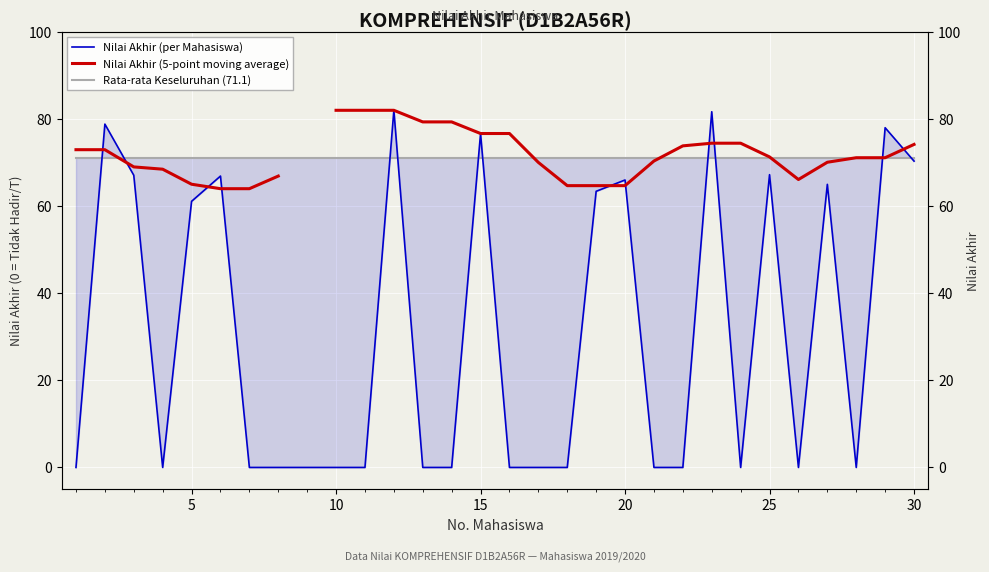

What are all the series names shown in the legend?

Nilai Akhir (per Mahasiswa), Nilai Akhir (5-point moving average), Rata-rata Keseluruhan (71.1)